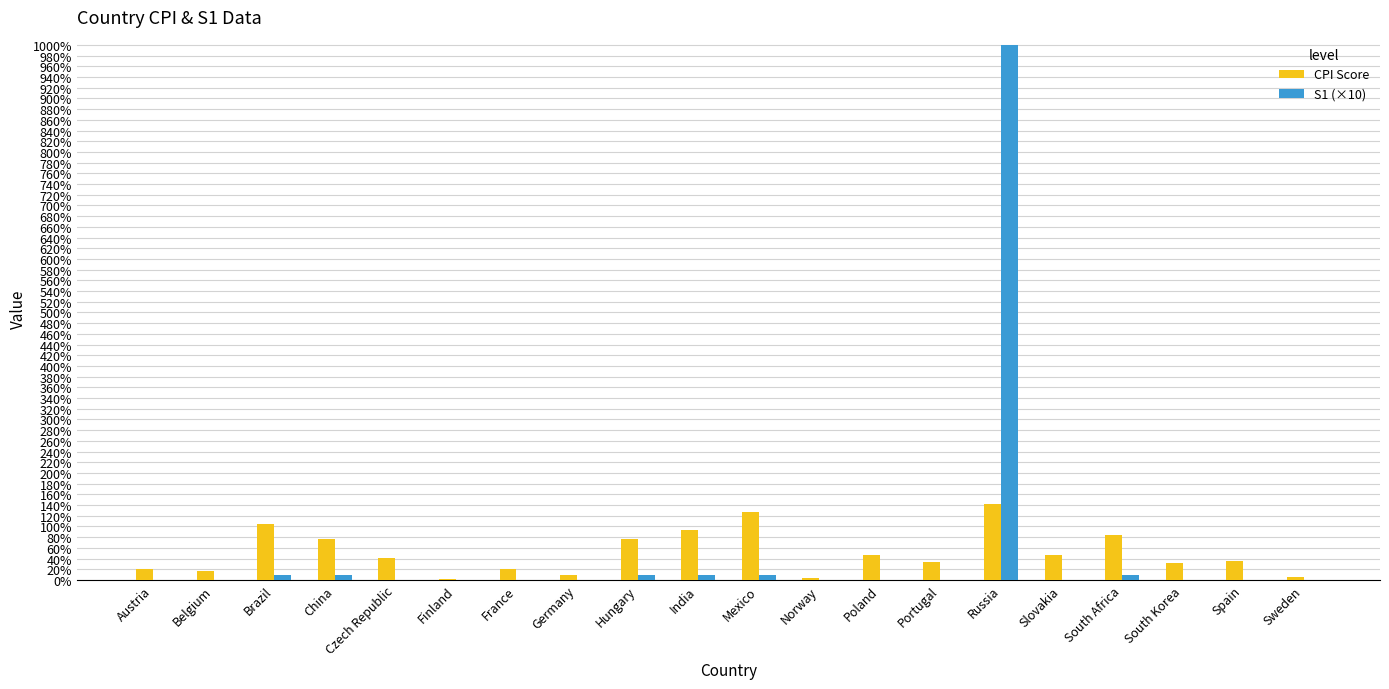

Which label corresponds to the largest value in the chart?

Russia